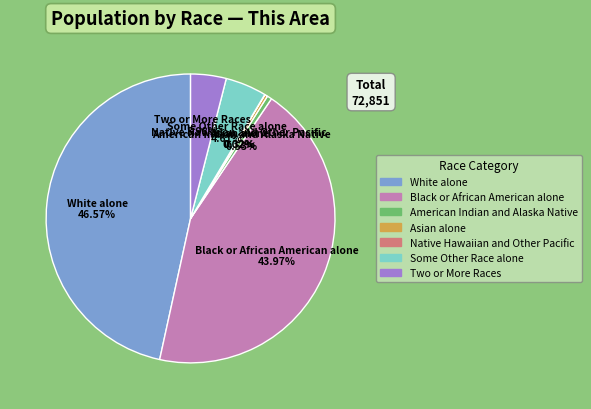

True or false: Black or African American alone accounts for 51% of the total.

False